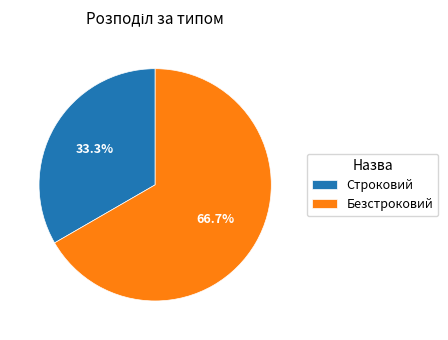

Is Строковий the majority of the pie?

No